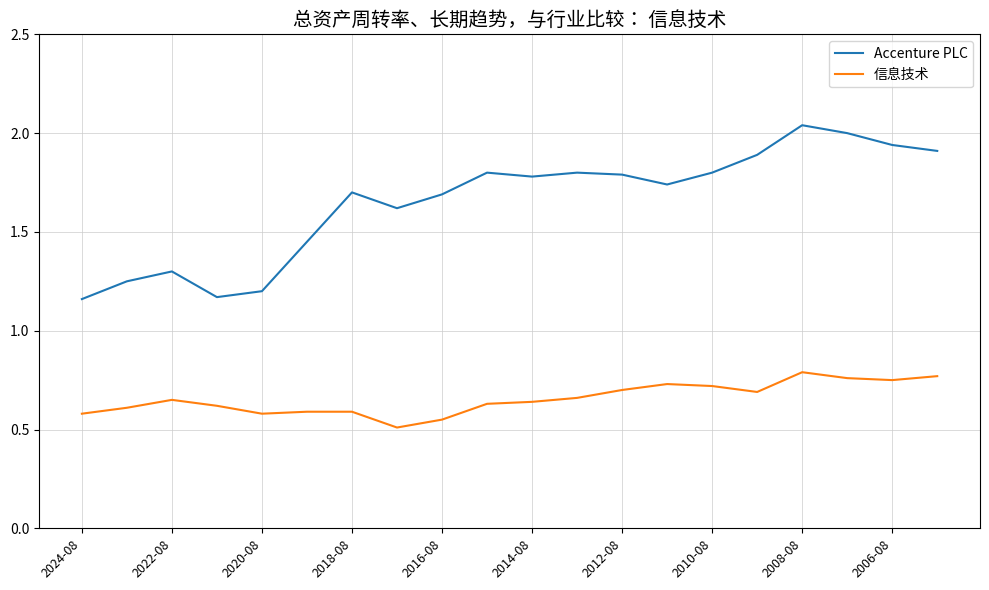

True or false: 信息技术 and Accenture PLC cross at least once.

False